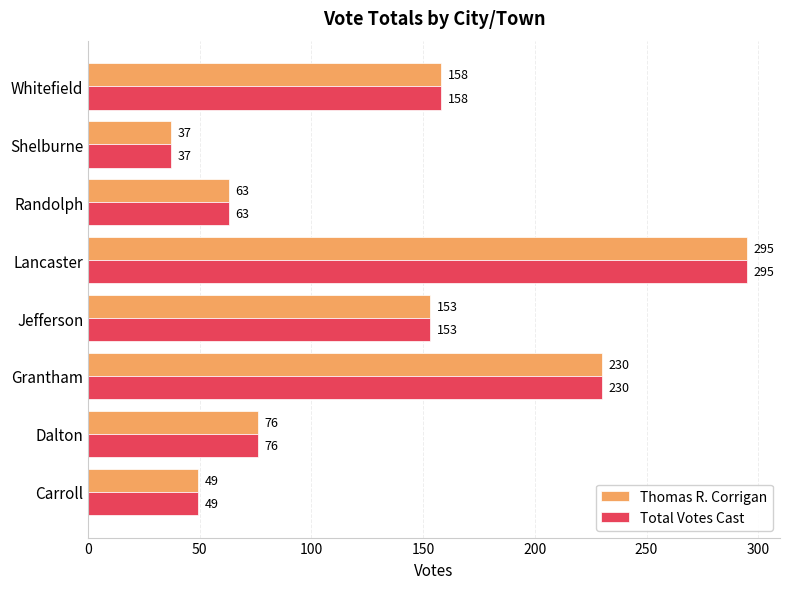

What is the average value of the Thomas R. Corrigan series?

133